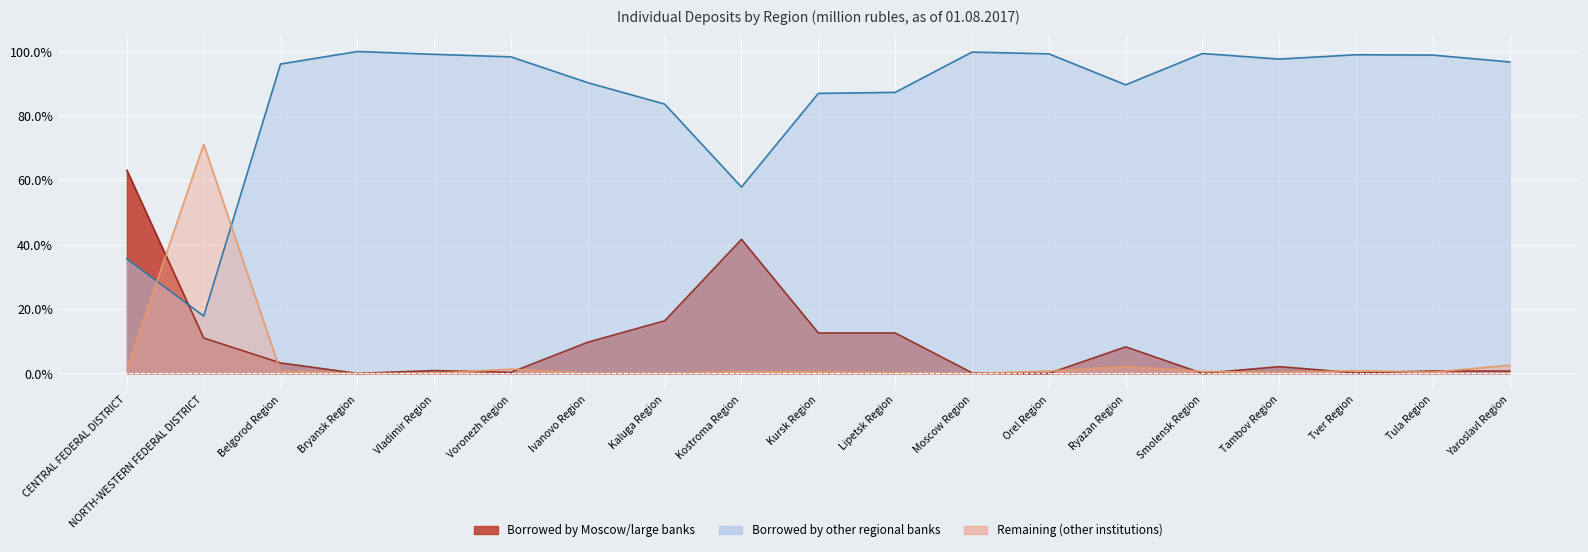

At Orel Region, list the series in order from smallest to largest.

Large banks line, Remaining line, Other regional line